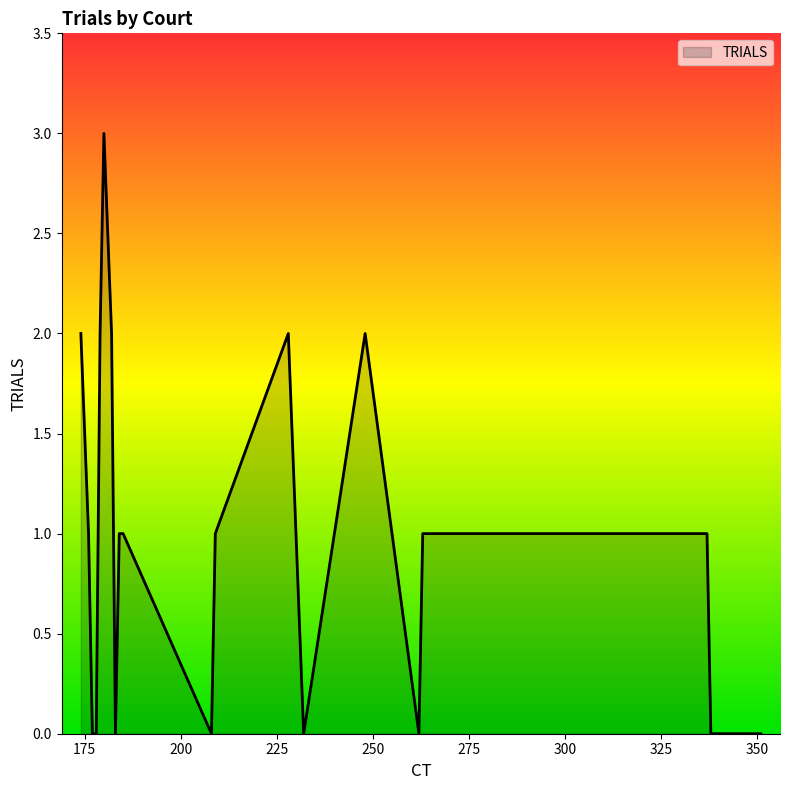

What is the greatest value displayed?

3